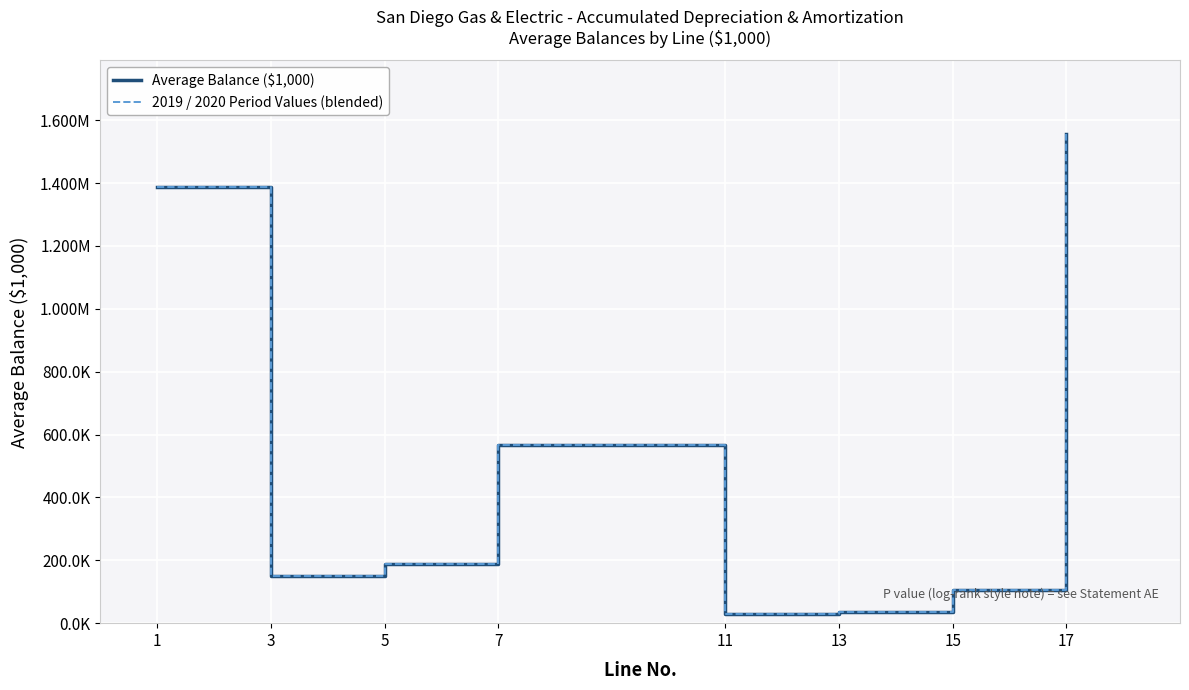

How many interior local valleys does the Average Balance ($1,000) series have?

2